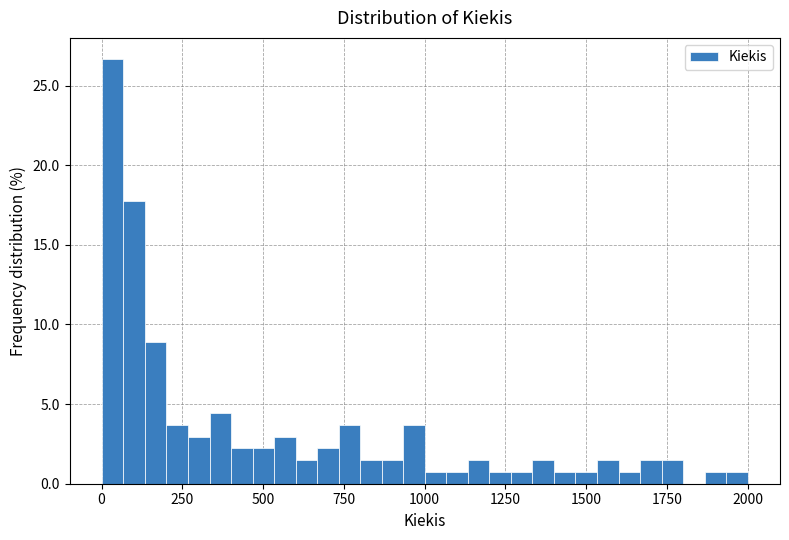

Read against the x-axis, roughly where is the centre of the tallest bar?

50